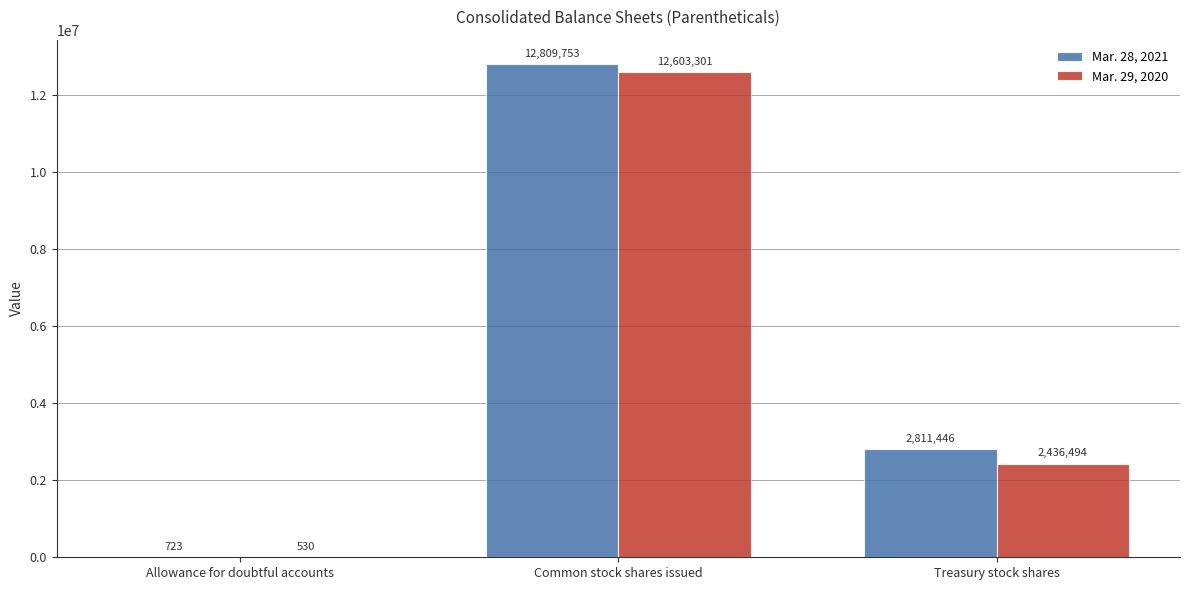

Reading left to right, what are all the values shown in this chart?

Mar. 28, 2021: 723	12809753	2811446
Mar. 29, 2020: 530	12603301	2436494